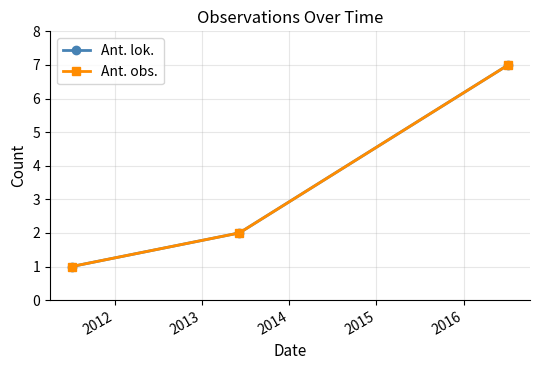

What is the average value of the Ant. lok. series?

3